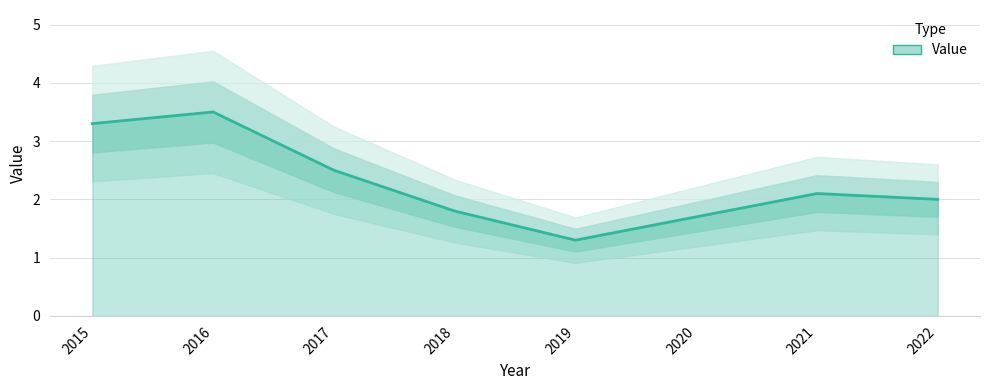

How many data points does each series have?

8